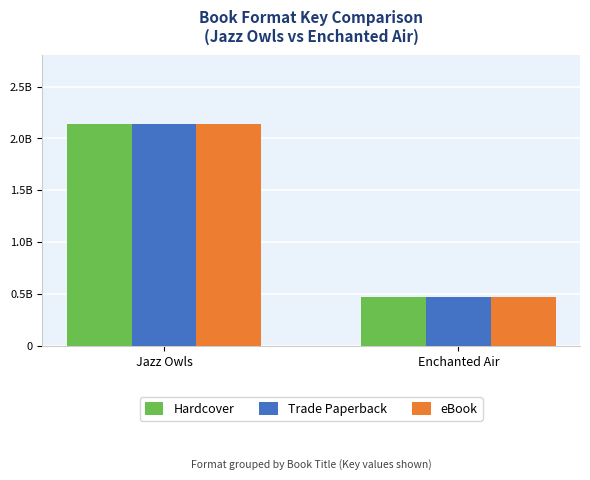

How many Trade Paperback values are between 476033514 and 2139743685?

2